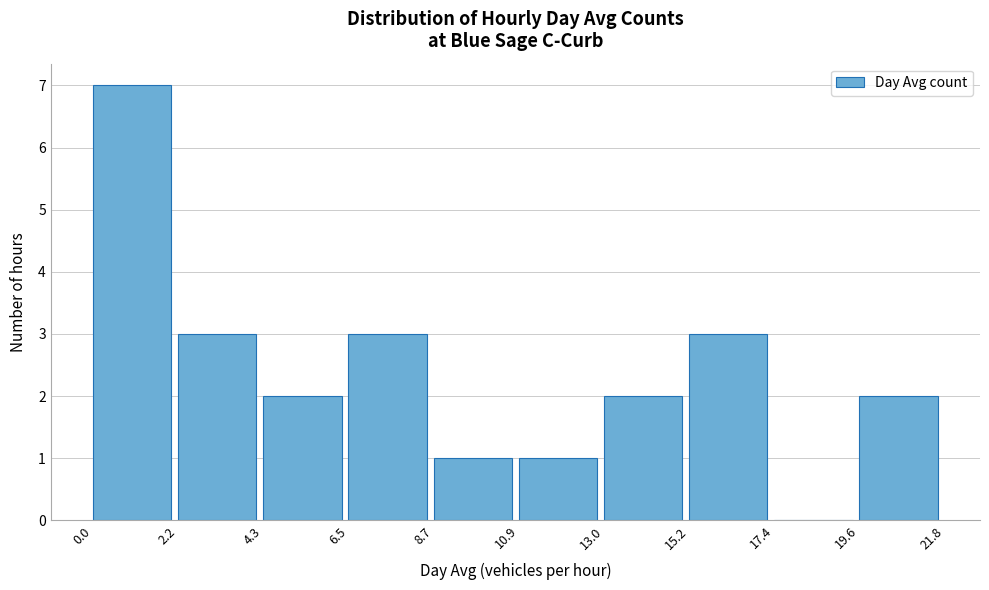

Reading left to right, list every bar in this chart as the range it spans on the x-axis followed by its height. The values are not printed on the chart, so give them approximately, as read against the axis.

0.0 to 2.2: 7
2.2 to 4.3: 3
4.3 to 6.5: 2
6.5 to 8.7: 3
8.7 to 10.9: 1
10.9 to 13.0: 1
13.0 to 15.2: 2
15.2 to 17.4: 3
17.4 to 19.6: 0
19.6 to 21.8: 2